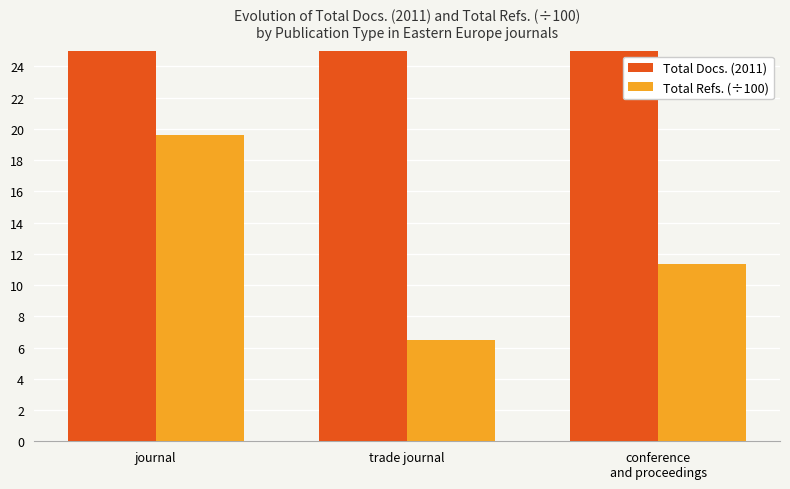

List the labels in order of Total Refs. (÷100) value, smallest first.

trade journal, conference
and proceedings, journal